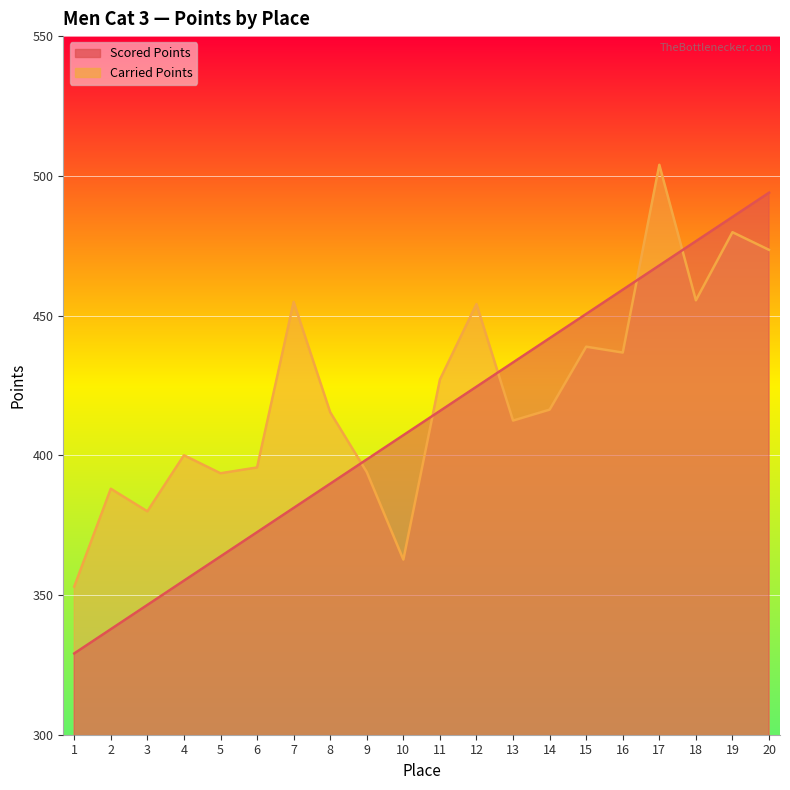

How many times do Carried Points and Scored Points cross each other?

5